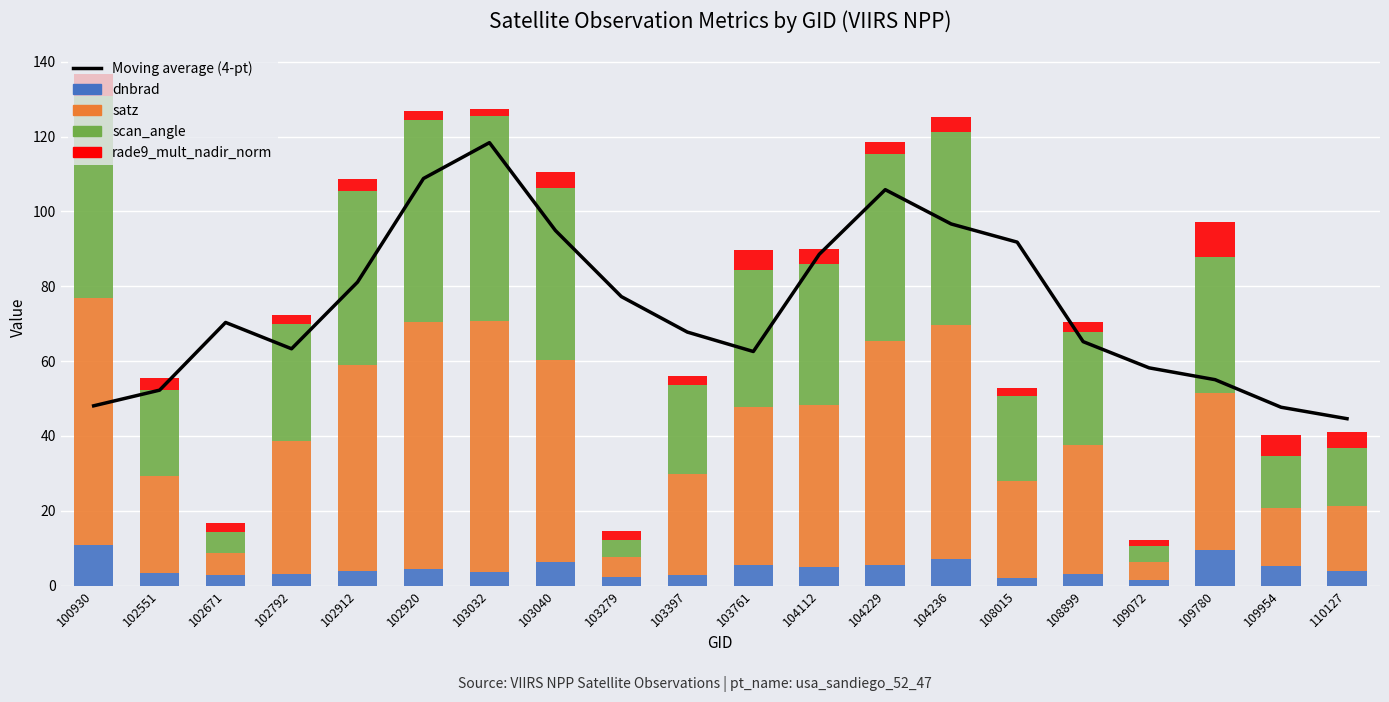

True or false: Moving average (4-pt) has a value of 116.5 at 103397.

False